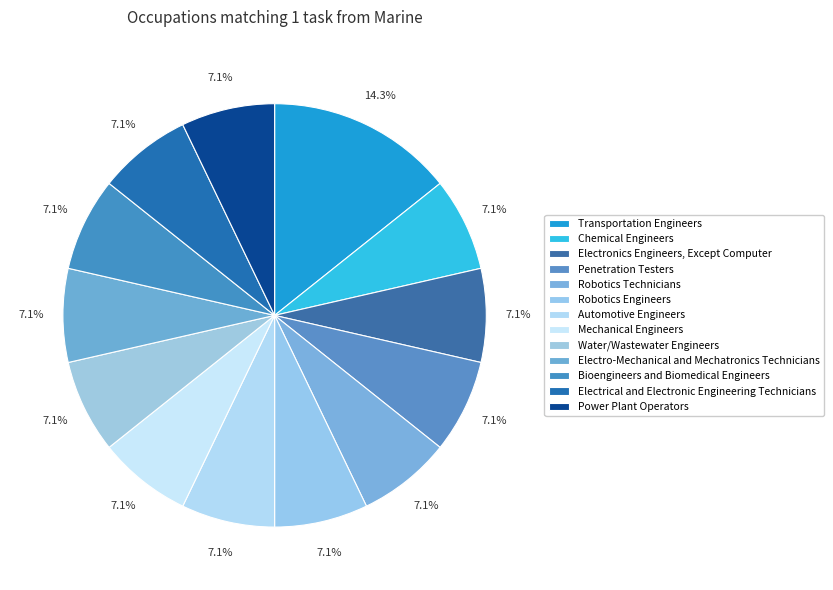

Does any single category account for the majority?

No